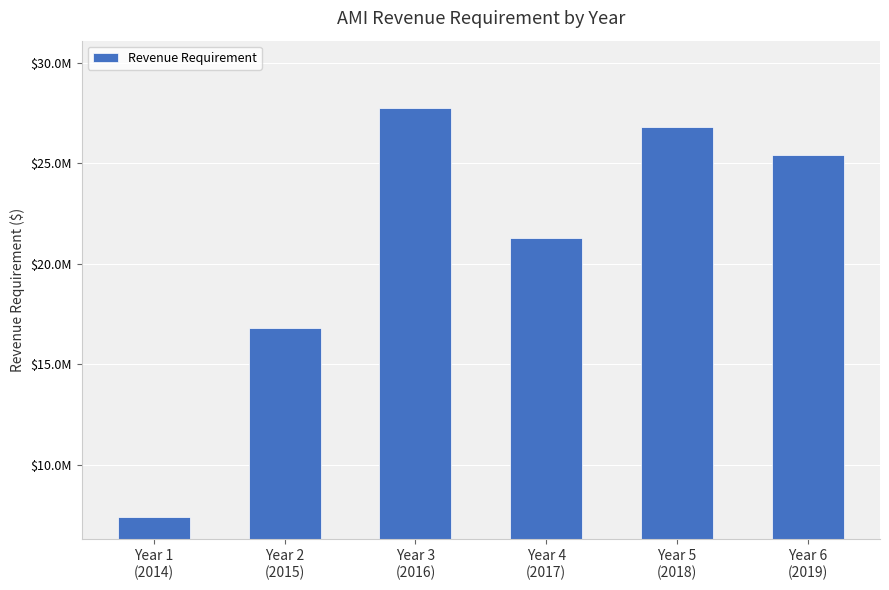

Which category has the highest value across all series?

Year 3
(2016)